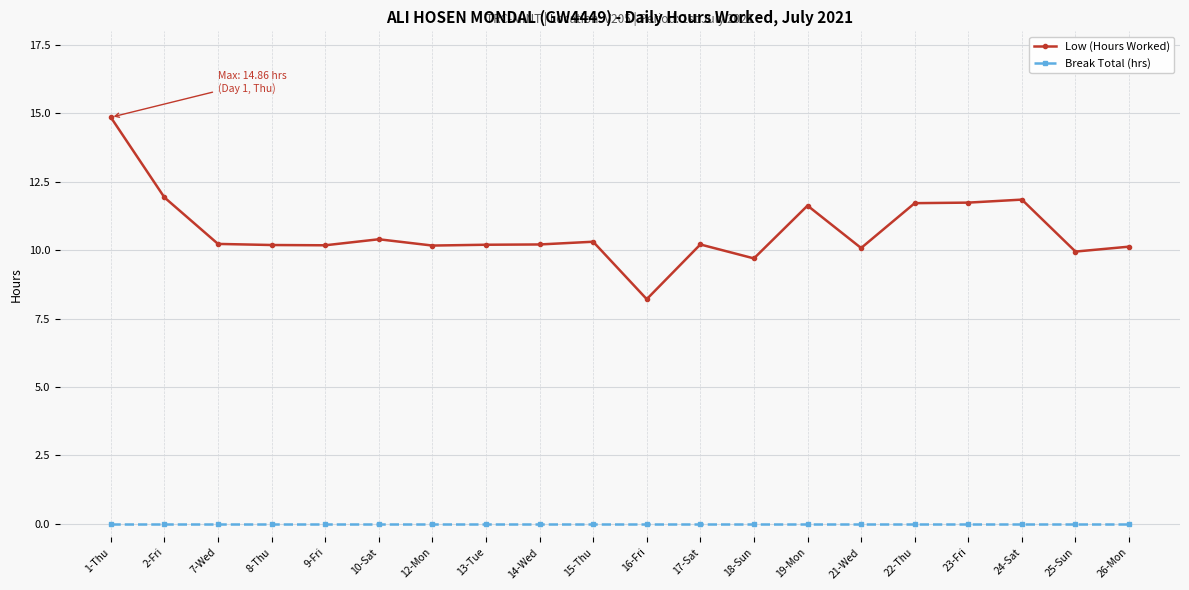

Is it true that Low (Hours Worked) equals 10.2 at 12-Mon?

True